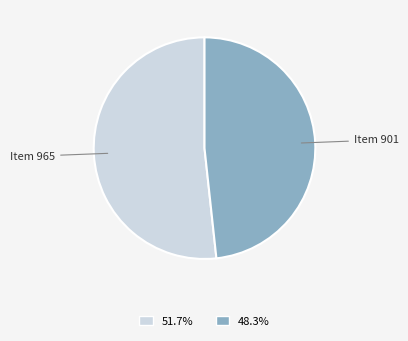

Which category accounts for the majority?

Item 965